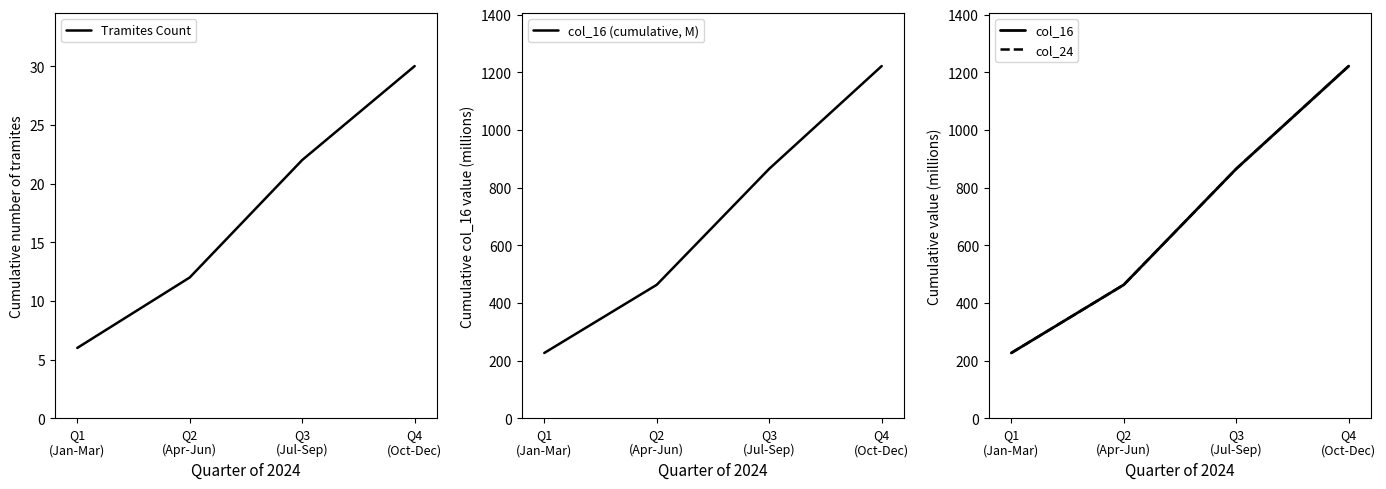

How many categories are shown in the chart?

4